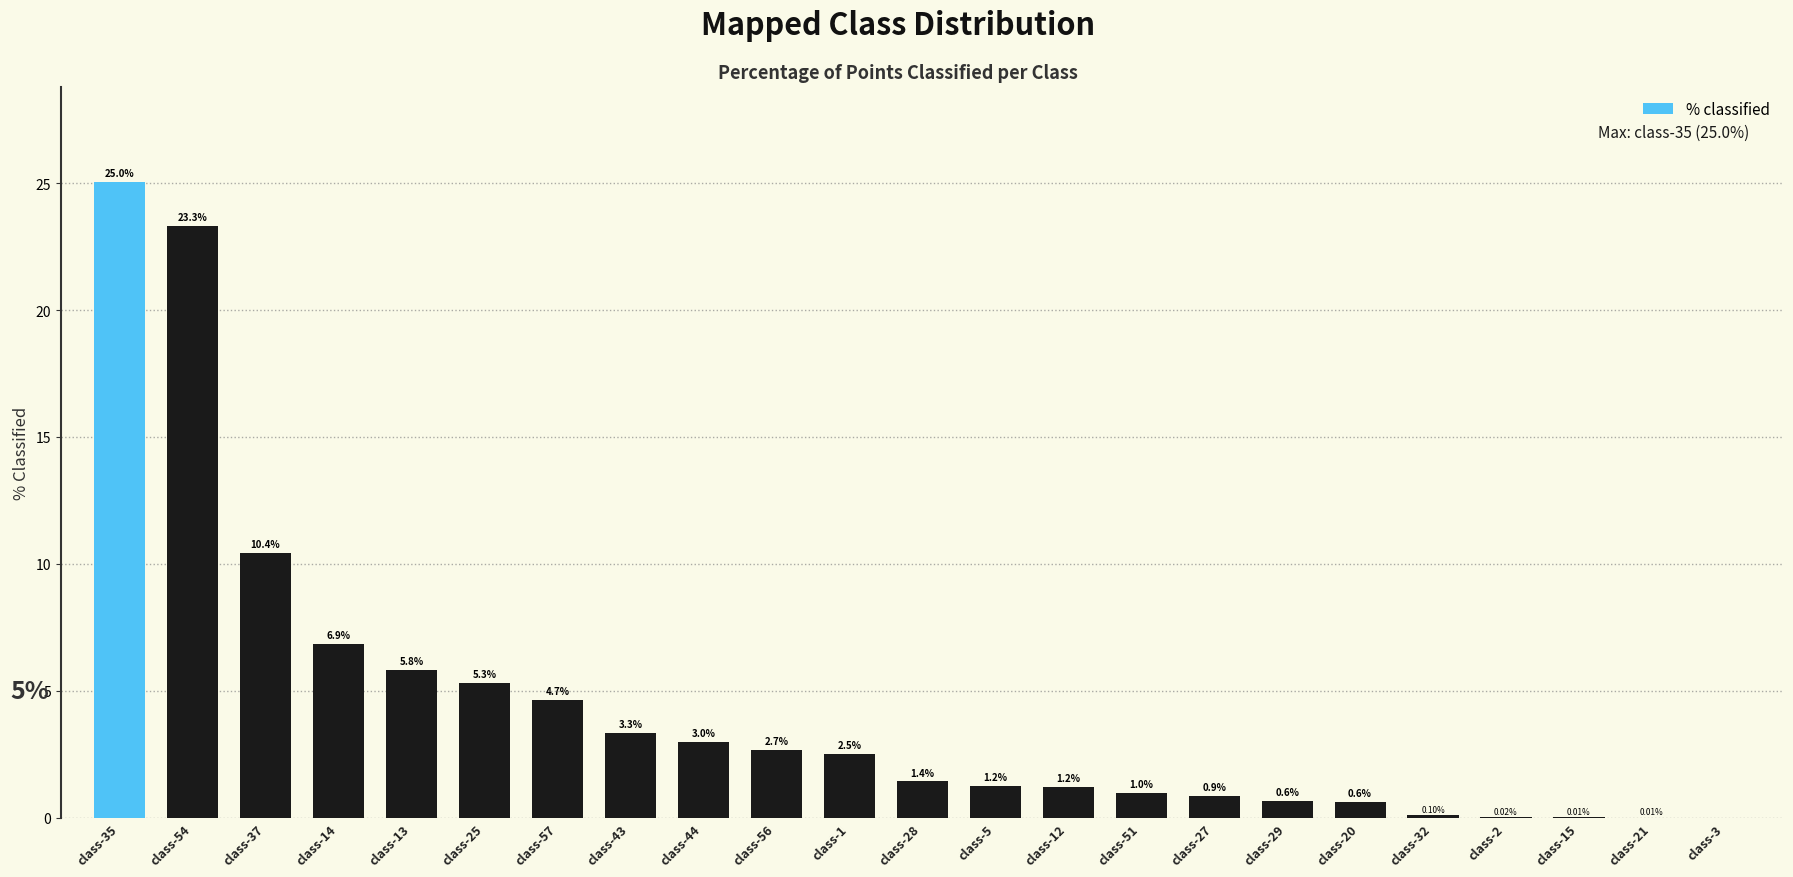

Which category has the highest value across all series?

class-35